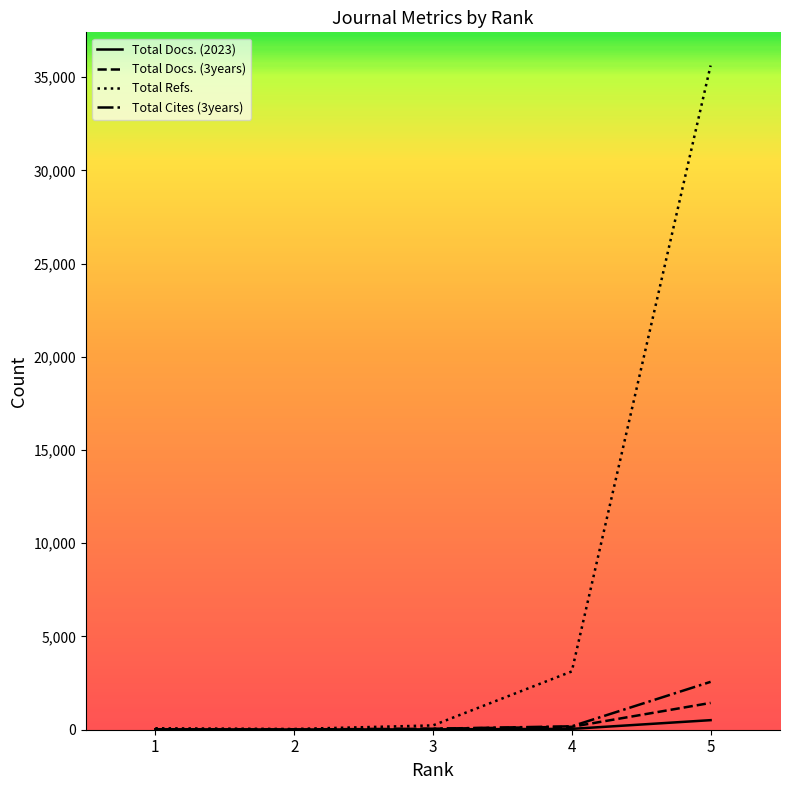

Is the value of Total Docs. (3years) at 5 greater than the value of Total Refs. at 1?

Yes